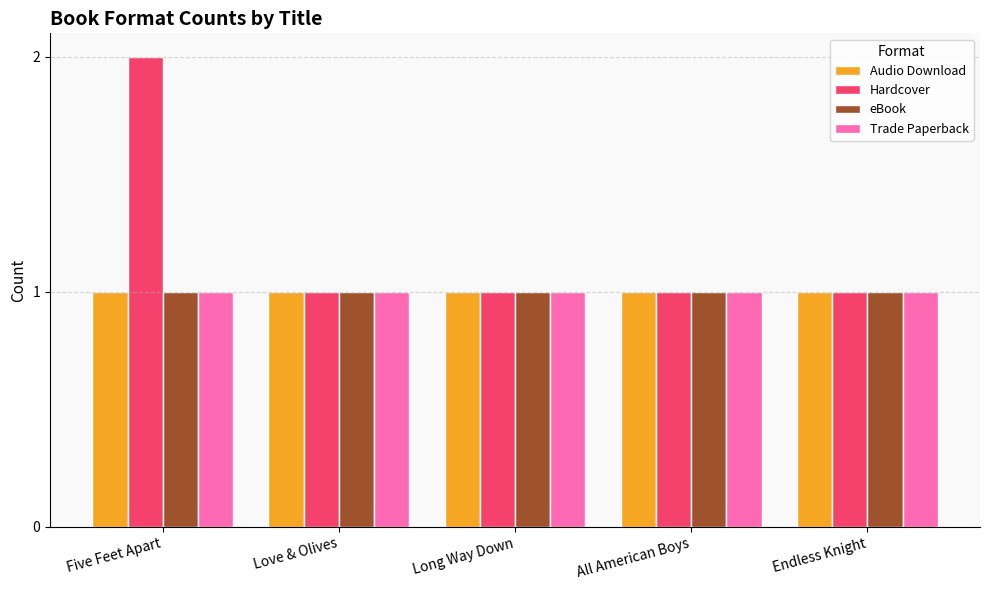

Between Five Feet Apart and Endless Knight, which series saw the biggest shift?

Hardcover